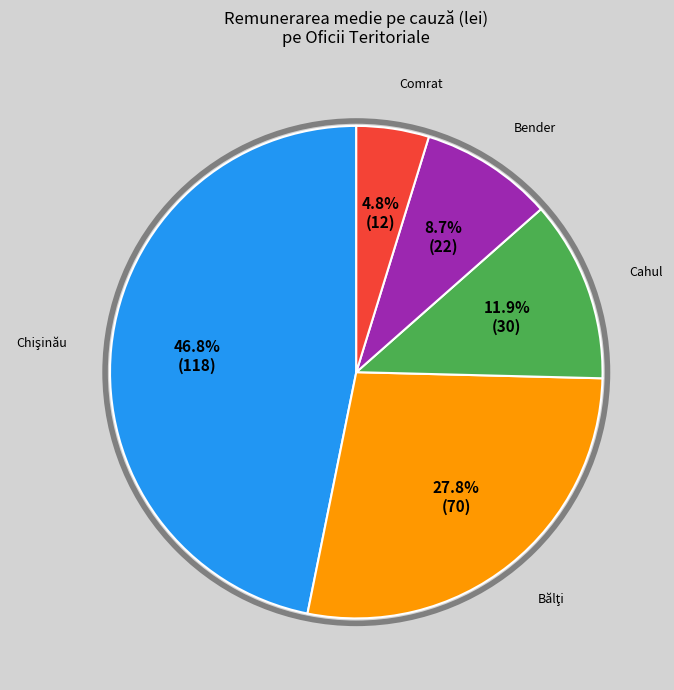

Is there a majority slice in this chart?

No